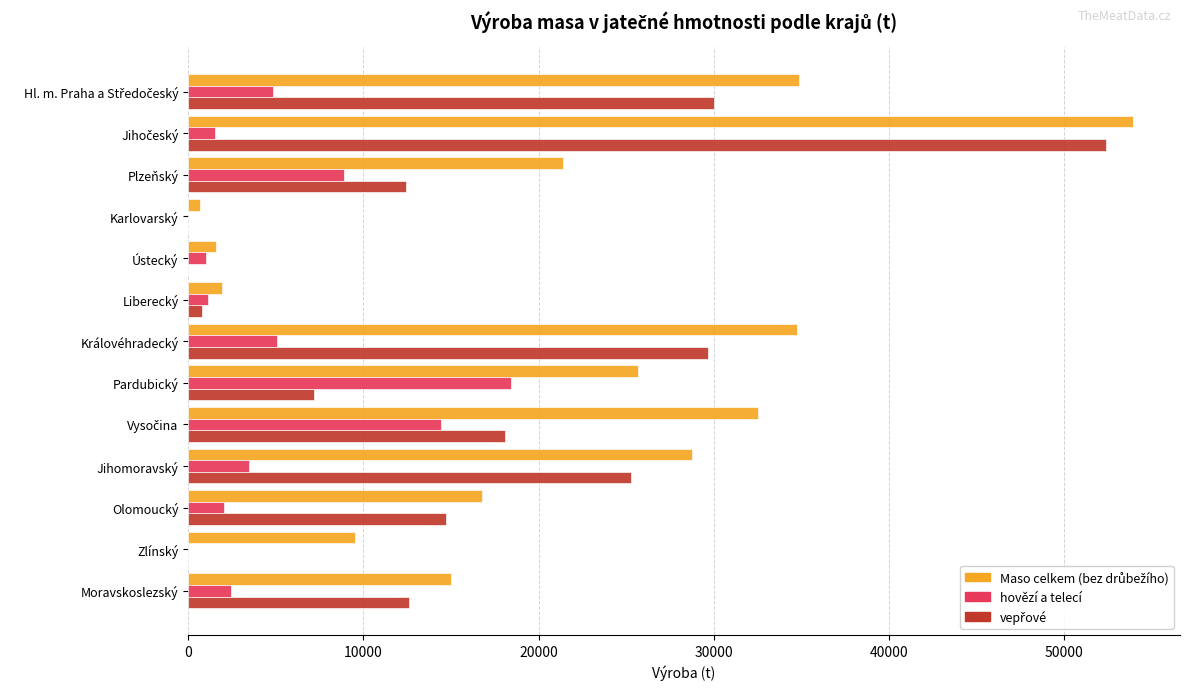

Between Pardubický and Zlínský, which series saw the biggest shift?

hovězí a telecí